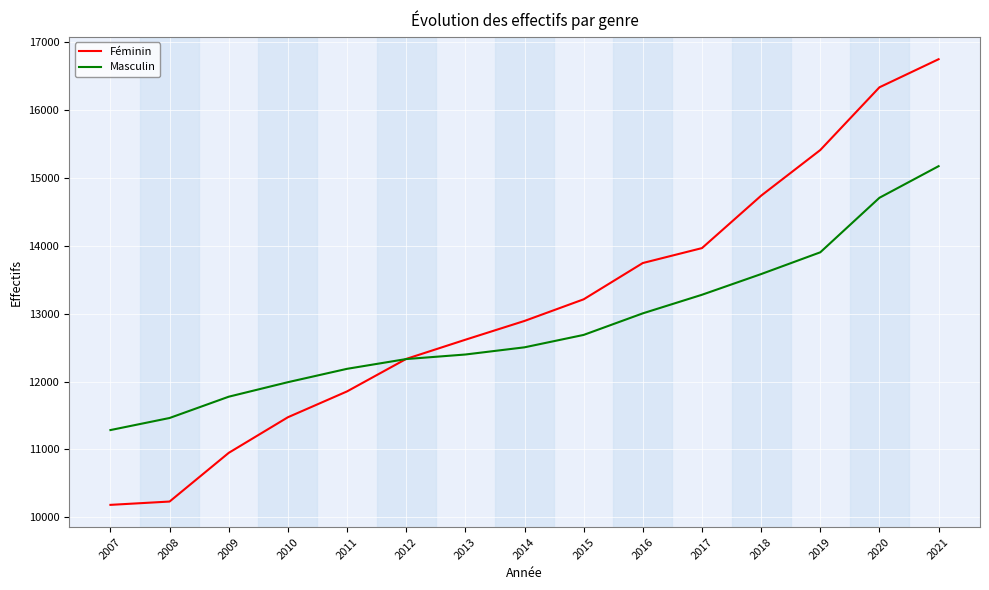

True or false: Féminin has a value of 8235 at 2015.

False